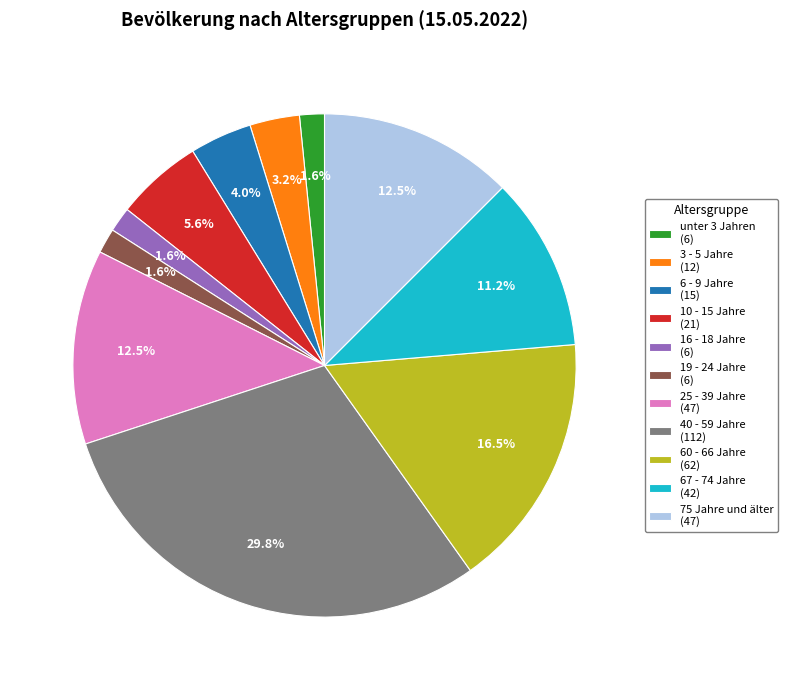

Does 75 Jahre und älter account for over 50% of the chart?

No